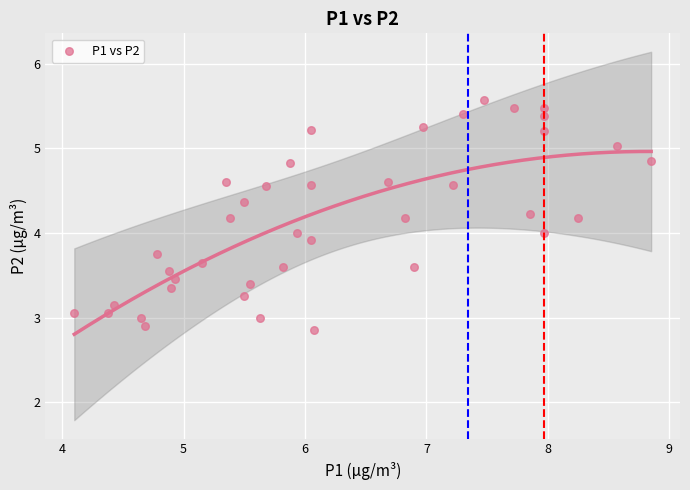

Count the number of points in this scatter plot.

40